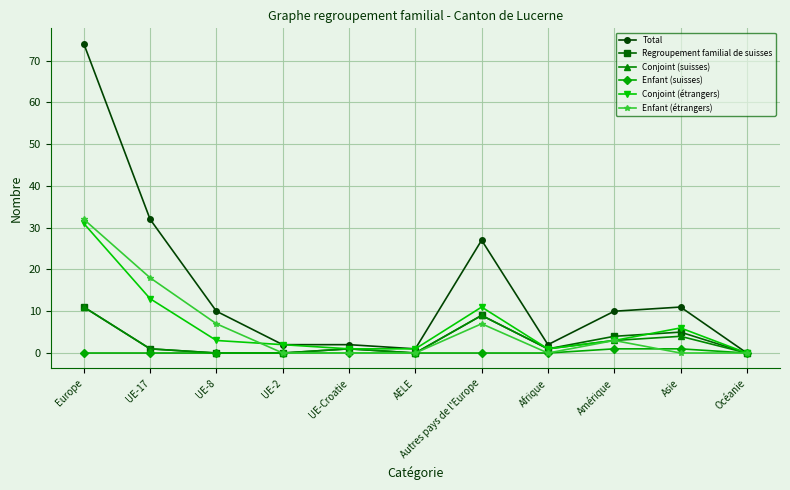

At which category does the chart reach its peak across all series?

Europe